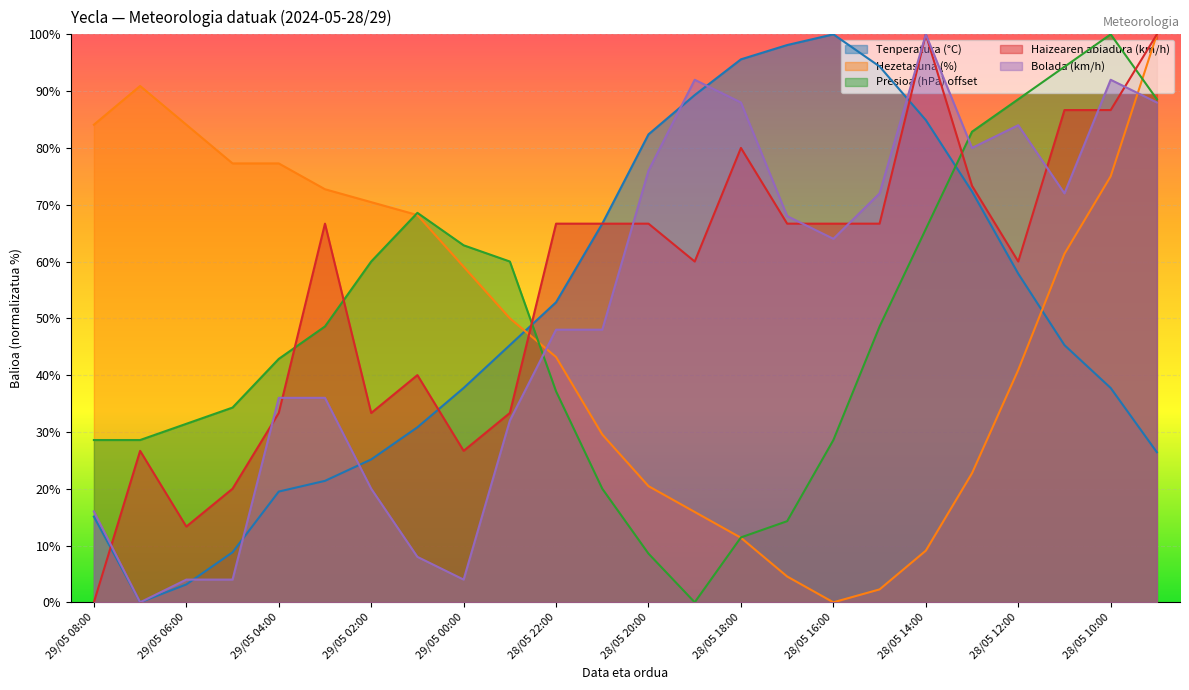

What is the average value of the Hezetasuna (%) series?

48.8